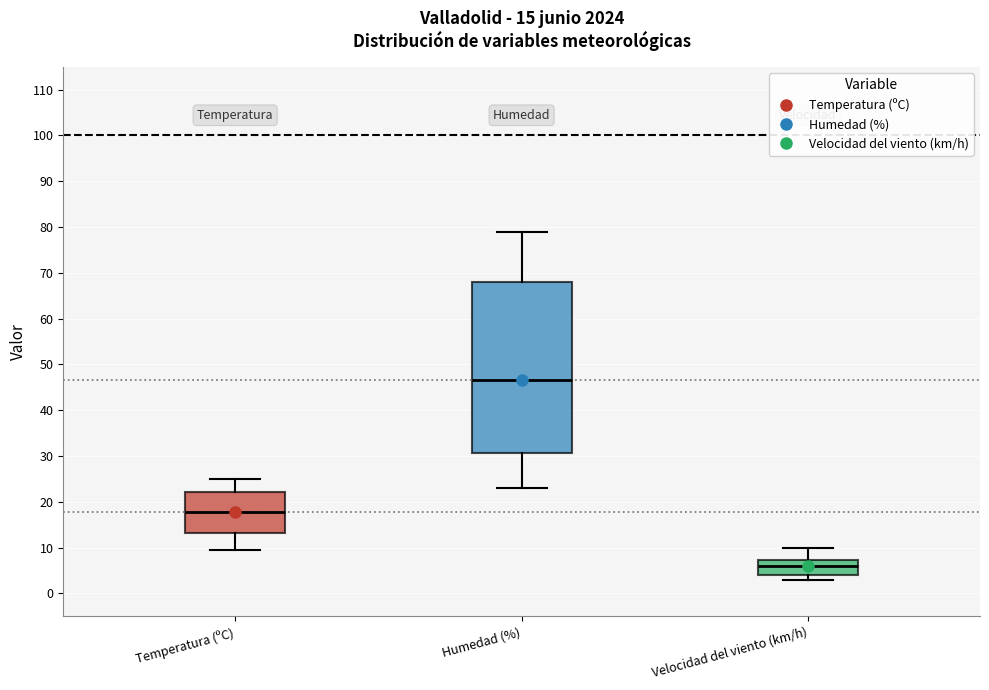

Which box has the highest median line?

Humedad (%)